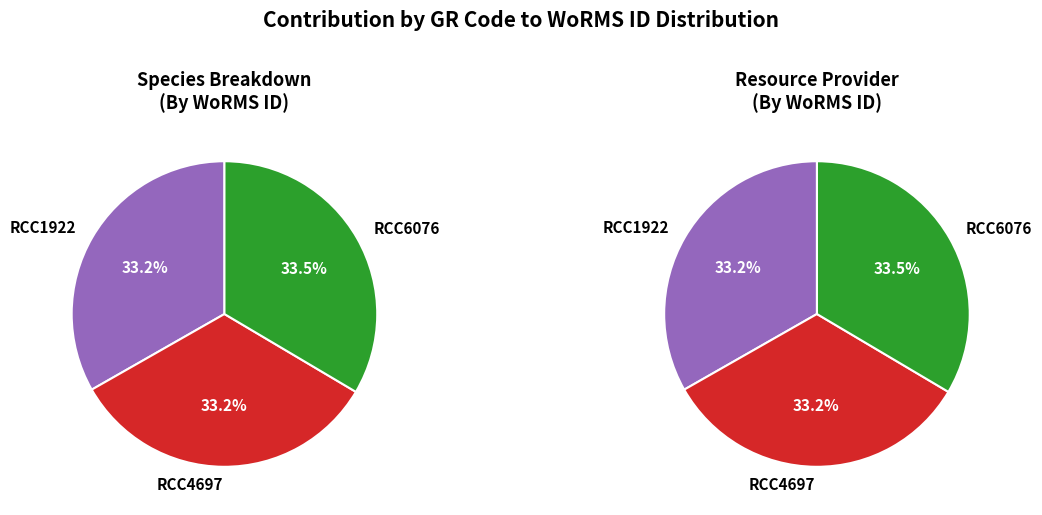

The RCC4697 slice represents 33% of the pie. True or false?

True